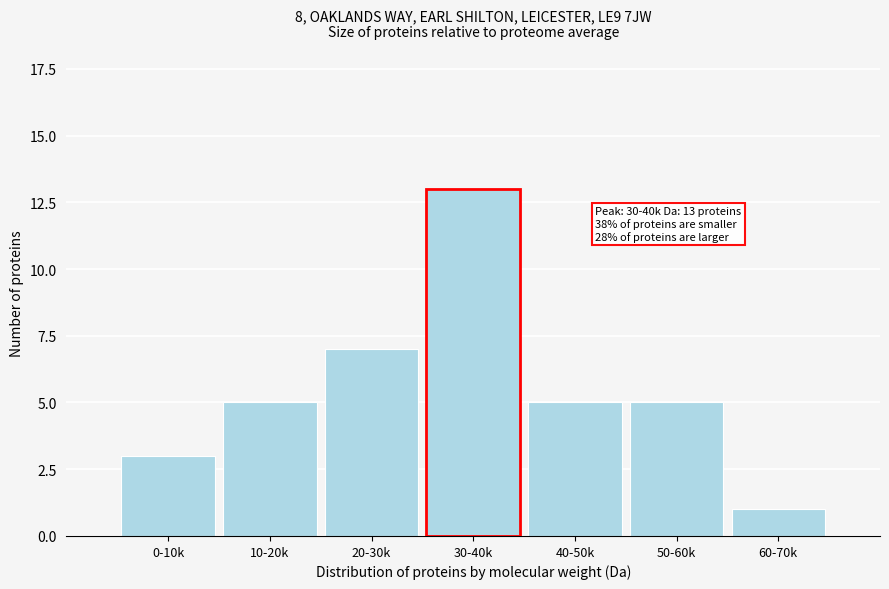

Reading right to left, extract all data points from this chart.

60-70k=1	50-60k=5	40-50k=5	20-30k=7	10-20k=5	0-10k=3